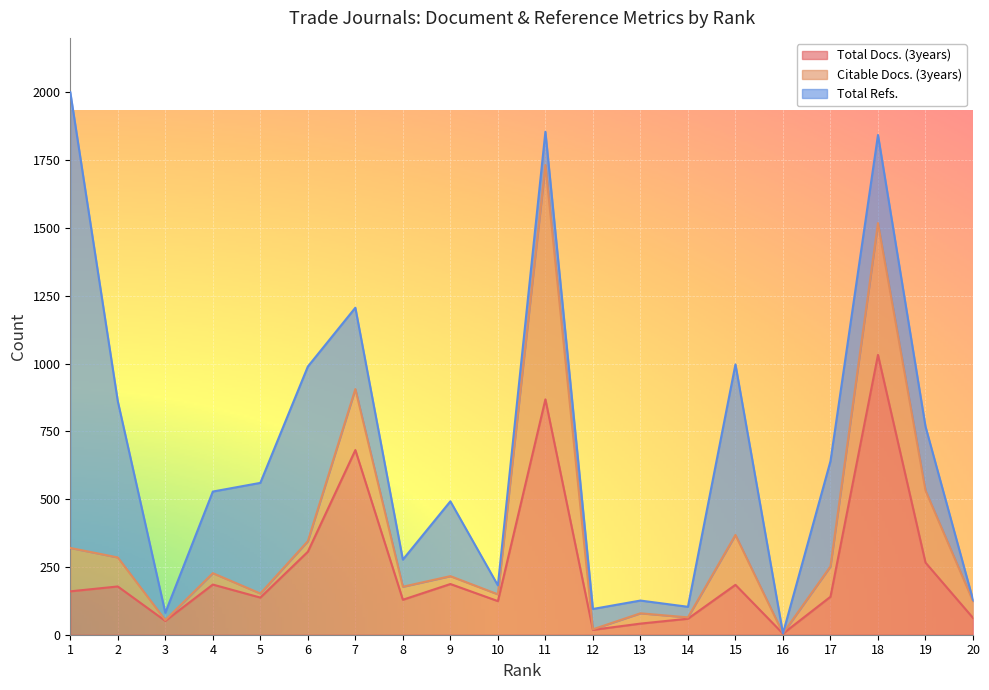

At how many categories does at least one series exceed 660?

4